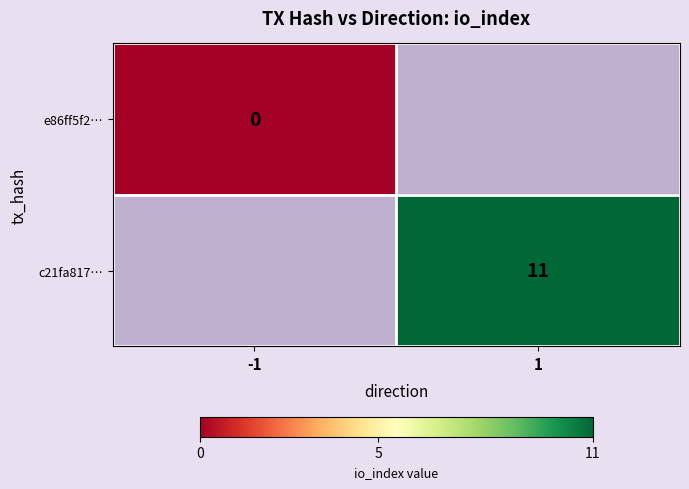

How many categories are shown in the chart?

2